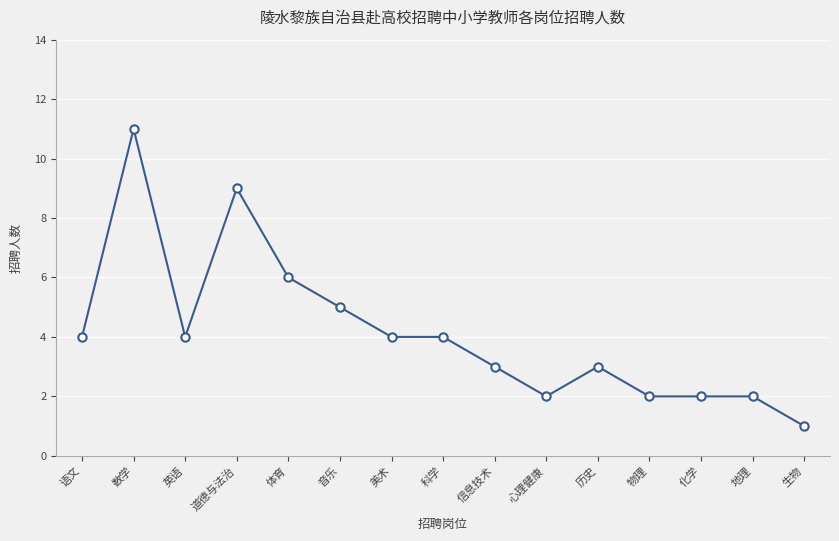

Which label corresponds to the smallest value in the chart?

生物